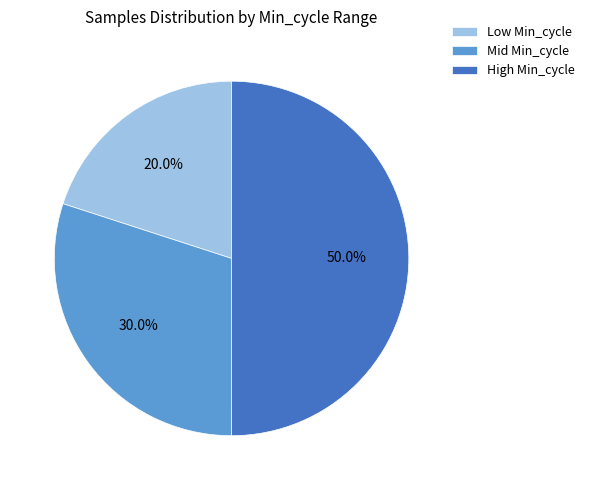

How many segments does this pie chart have?

3